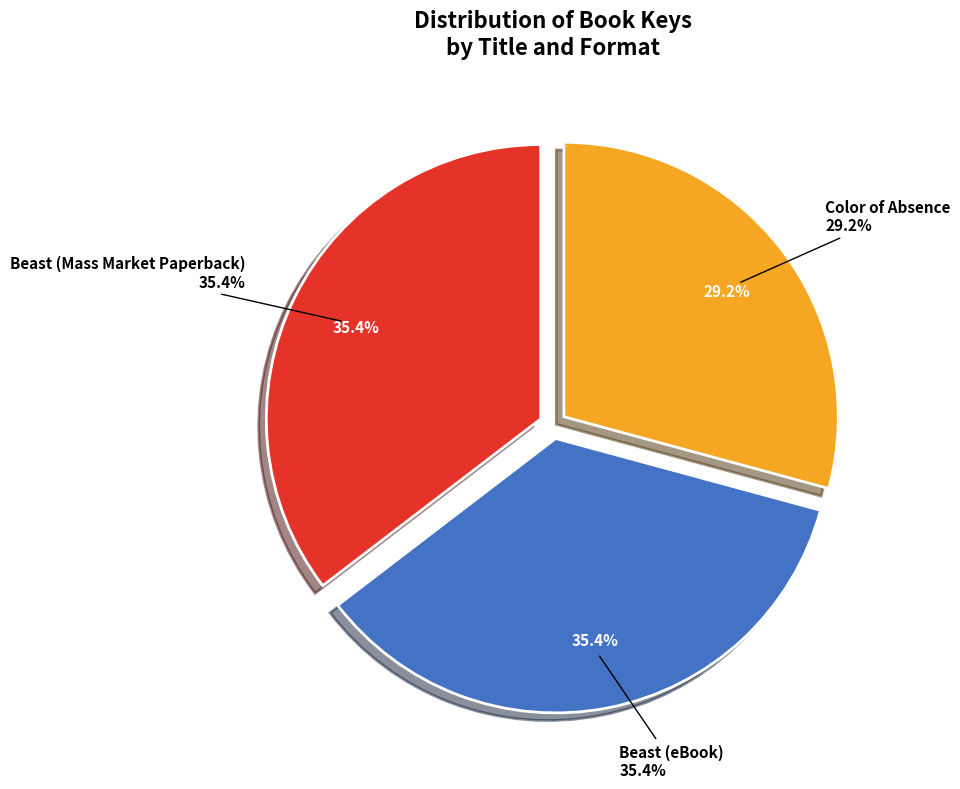

Which has a higher value, Beast (Mass Market Paperback) or Beast (eBook)?

Beast (Mass Market Paperback)